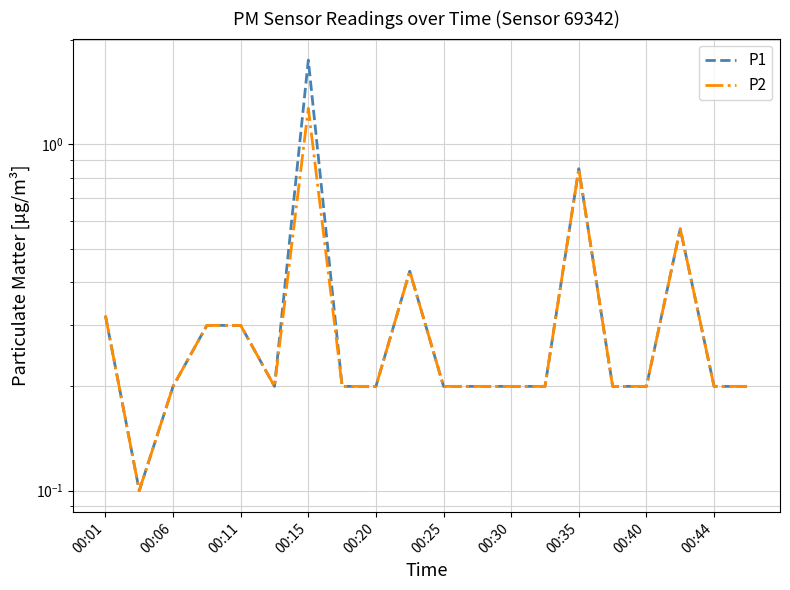

True or false: P1 and P2 cross at least once.

False